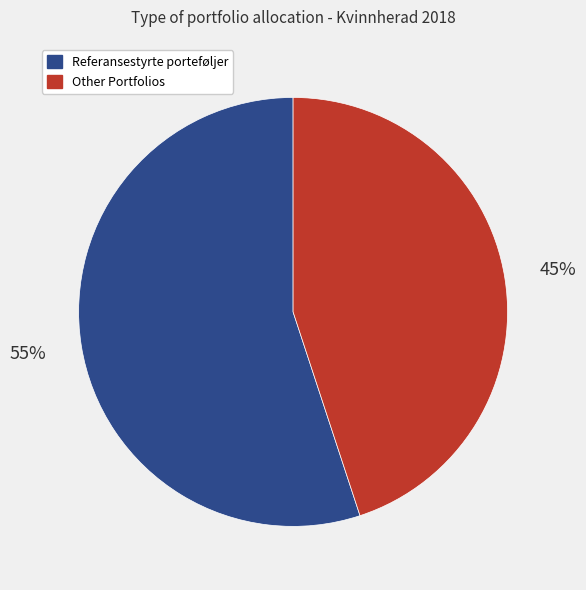

Does any single category account for the majority?

Yes